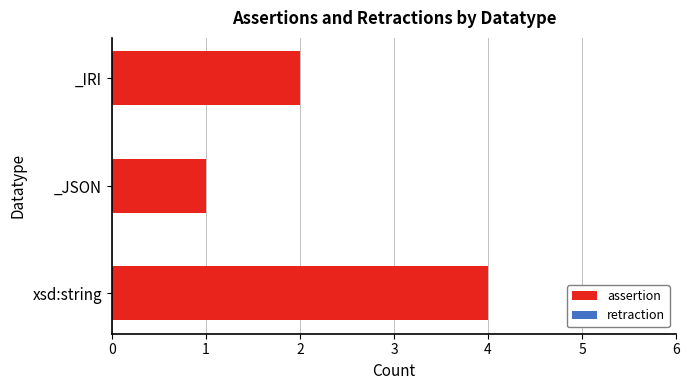

What is the sum of all values?

7